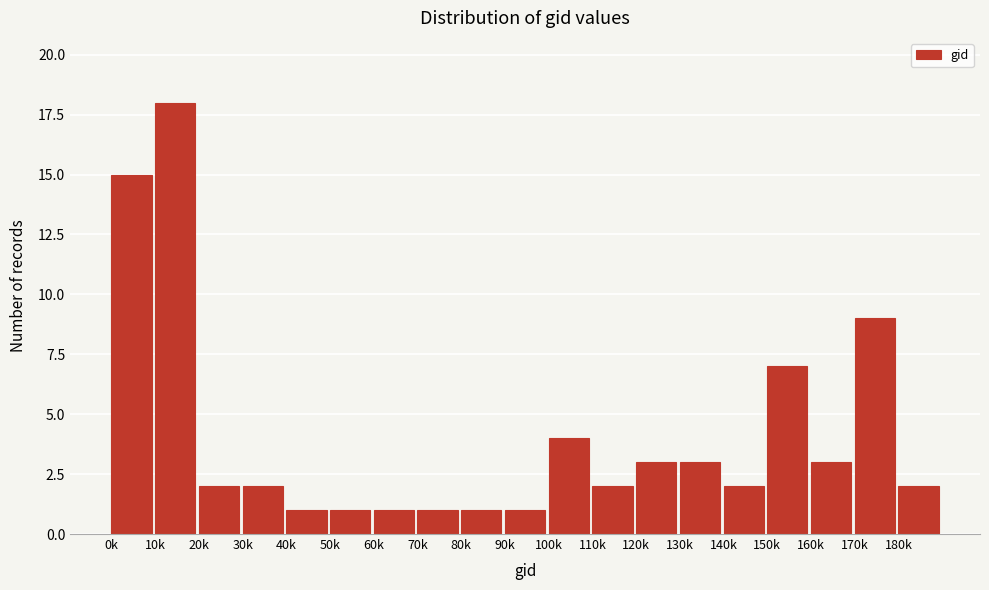

Reading left to right, what are all the values shown in this chart?

0k=15	10k=18	20k=2	30k=2	40k=1	50k=1	60k=1	70k=1	80k=1	90k=1	100k=4	110k=2	120k=3	130k=3	140k=2	150k=7	160k=3	170k=9	180k=2